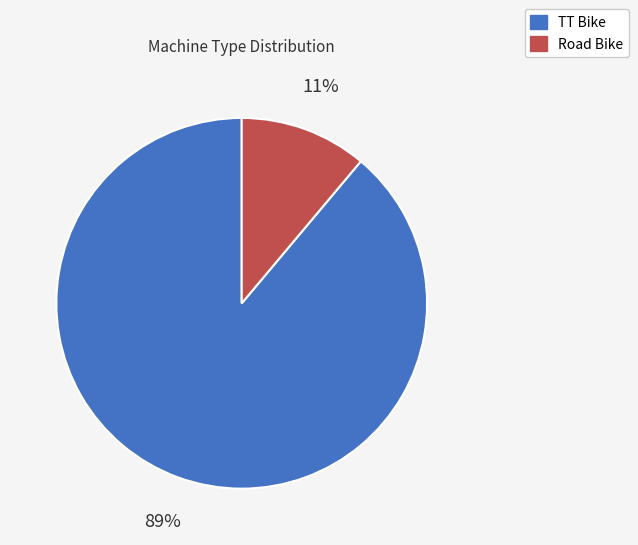

What percentage is the TT Bike slice, to the nearest percent?

89%